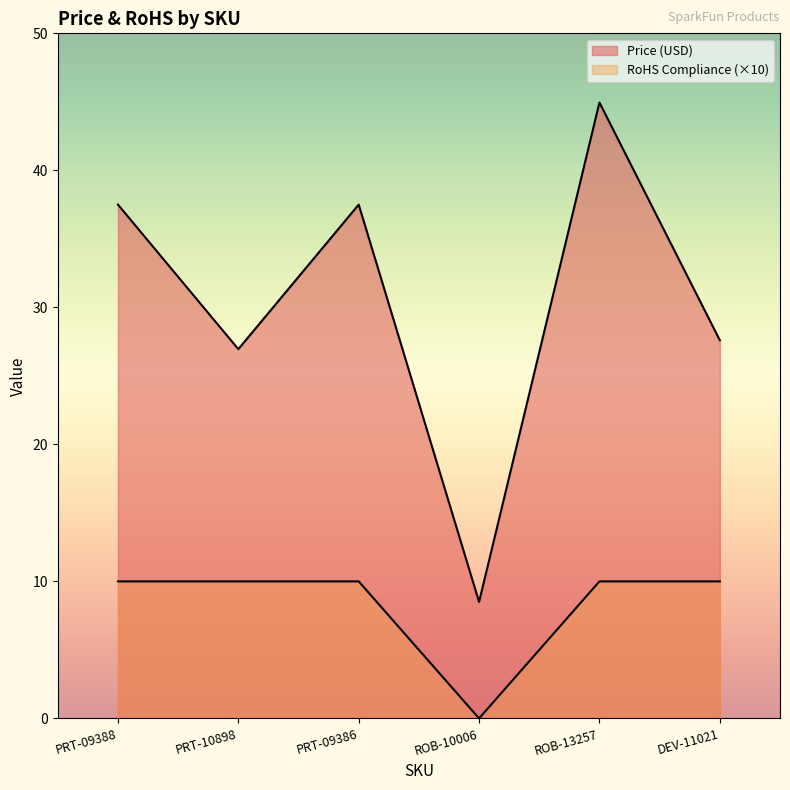

The RoHS Compliance series shows 10.0 at DEV-11021. True or false?

True